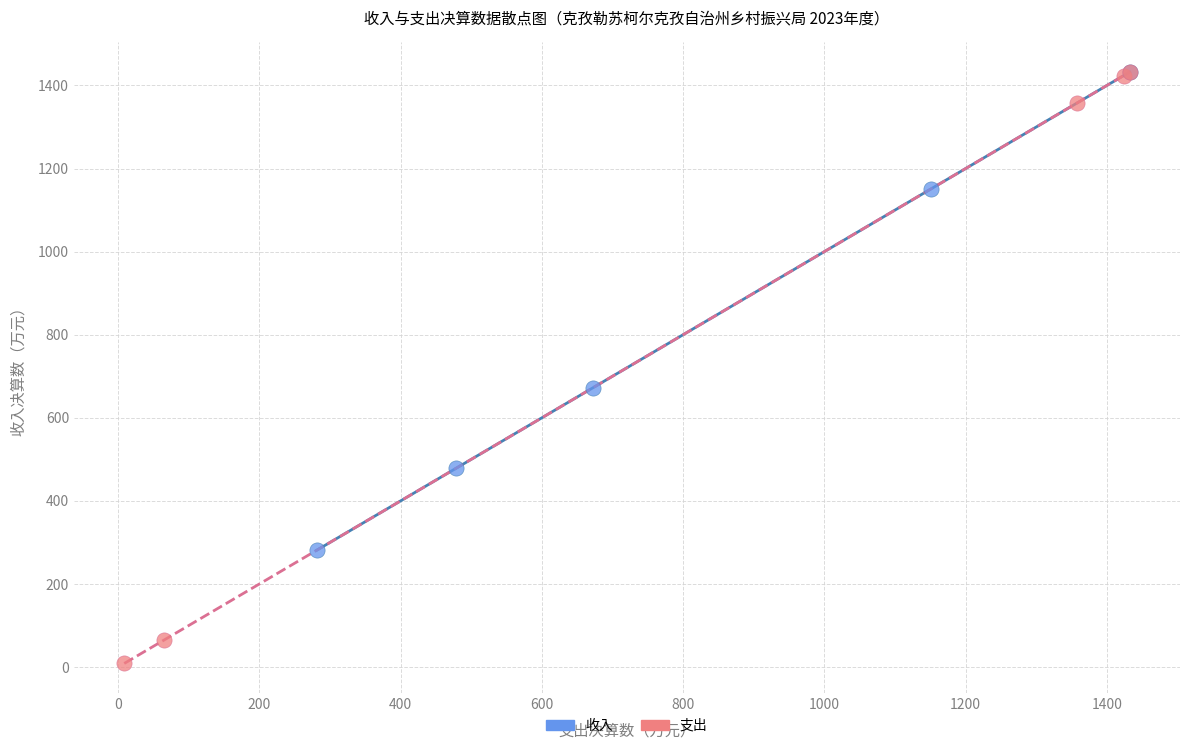

Which series contains the lowest Y value?

支出